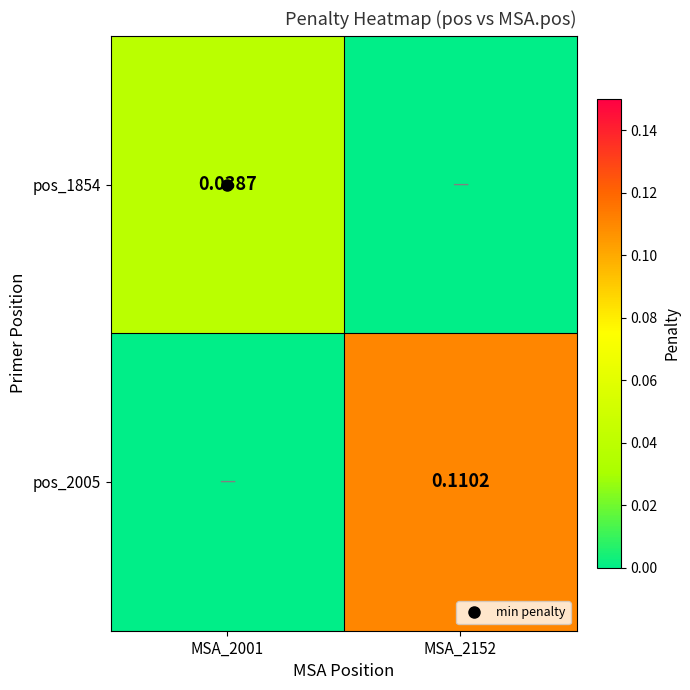

The pos_1854 series shows 0.0 at MSA_2152. True or false?

True